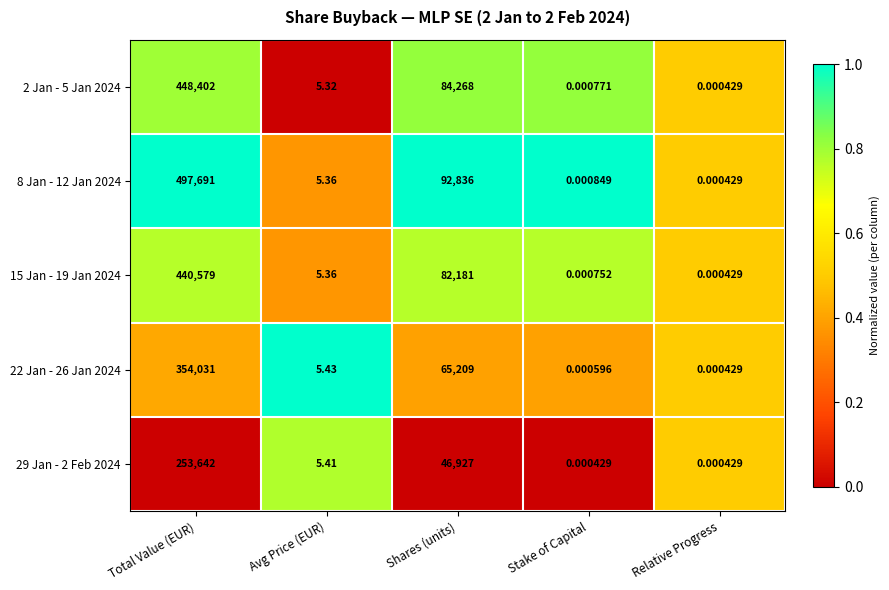

Which category has the lowest value in the 2 Jan - 5 Jan 2024 series?

Relative Progress